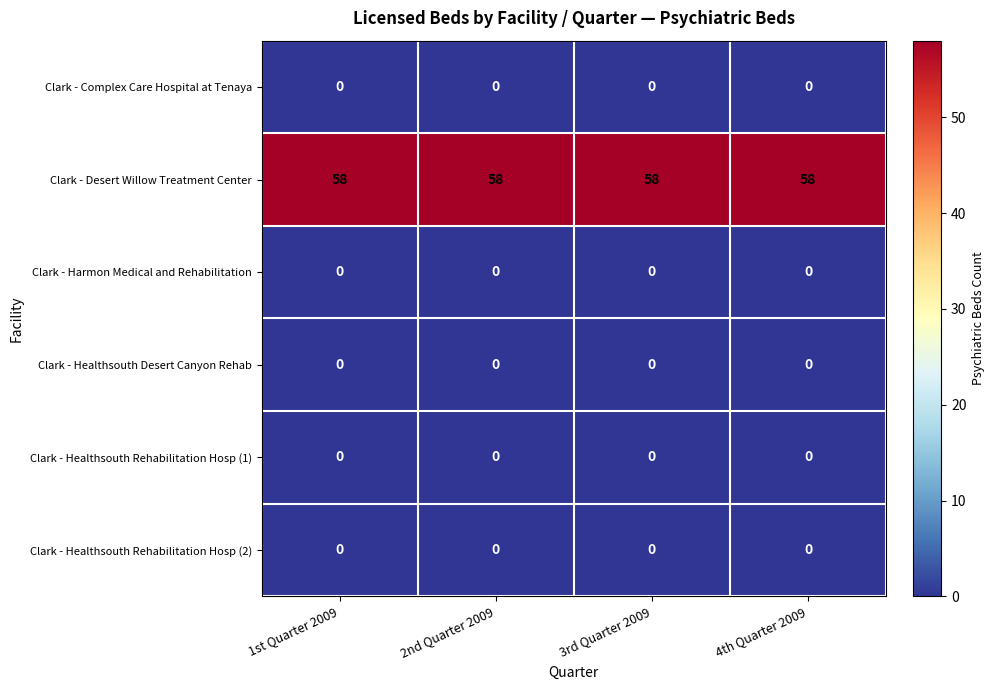

What value does the Clark - Desert Willow Treatment Center series have at 1st Quarter 2009?

58